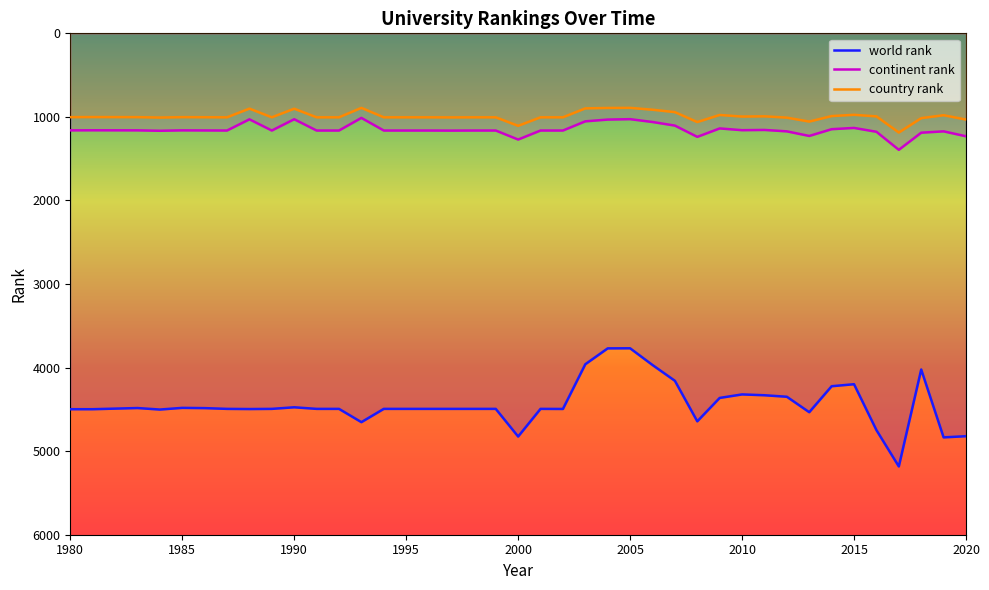

Which series has the largest range (max minus min)?

world rank